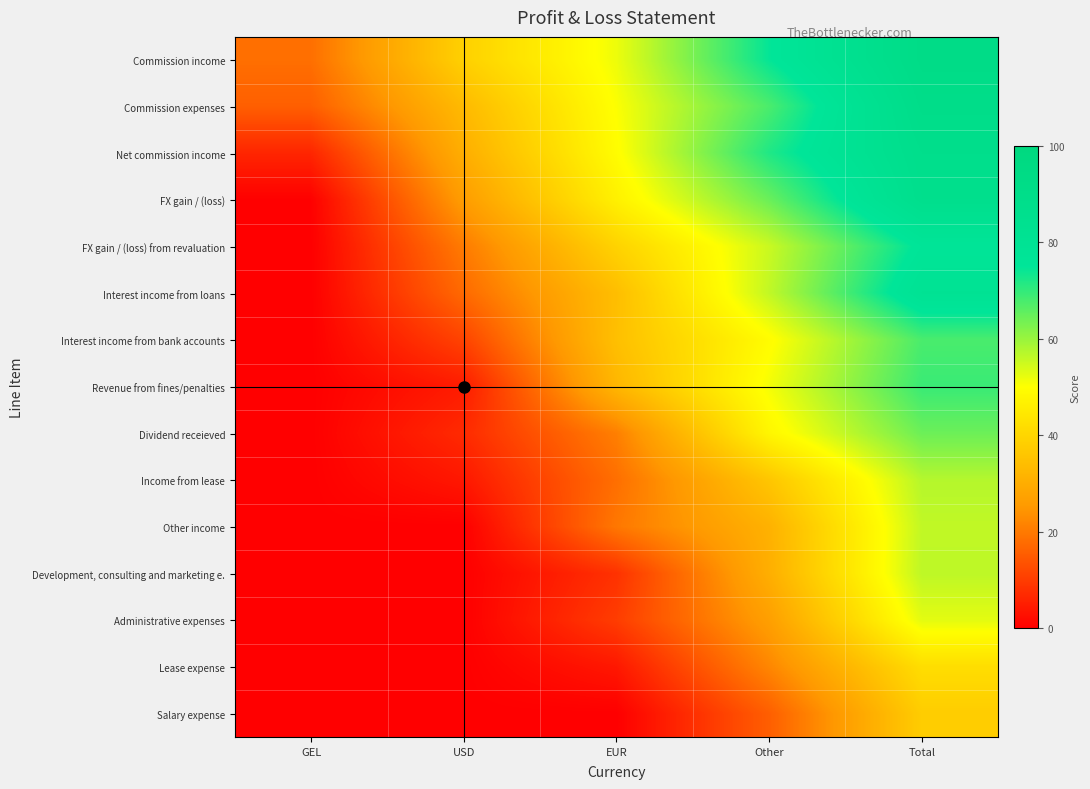

What is the total value across all series at EUR?

419.2